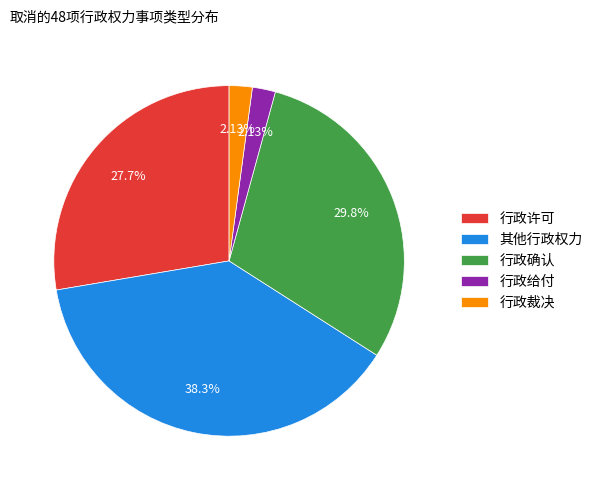

How many slices are in this pie chart?

5